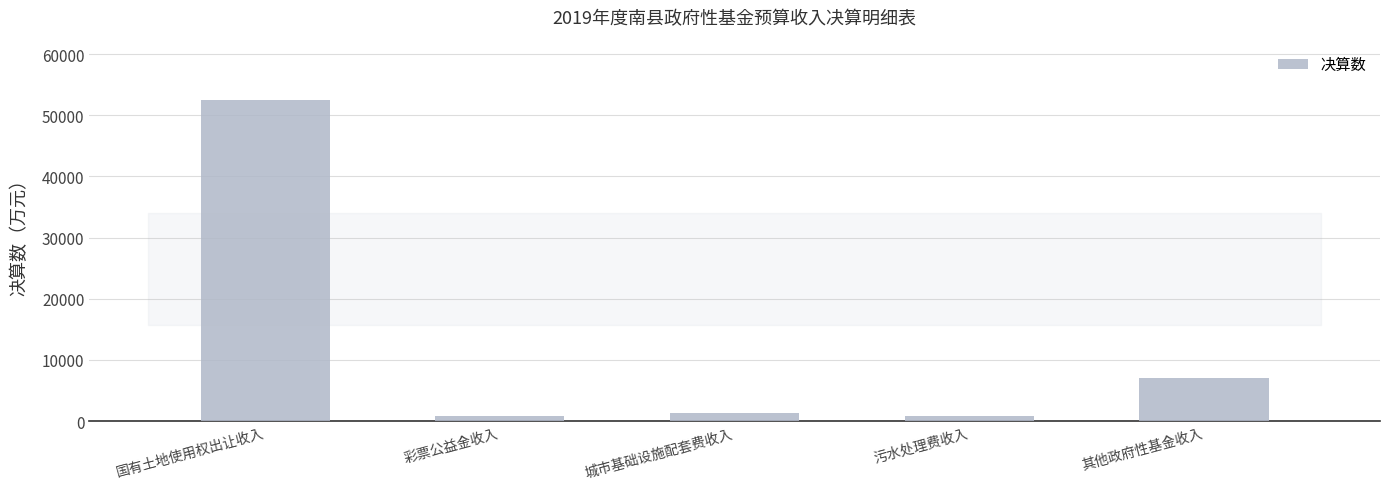

What is the label of the 1st bar from the right?

其他政府性基金收入